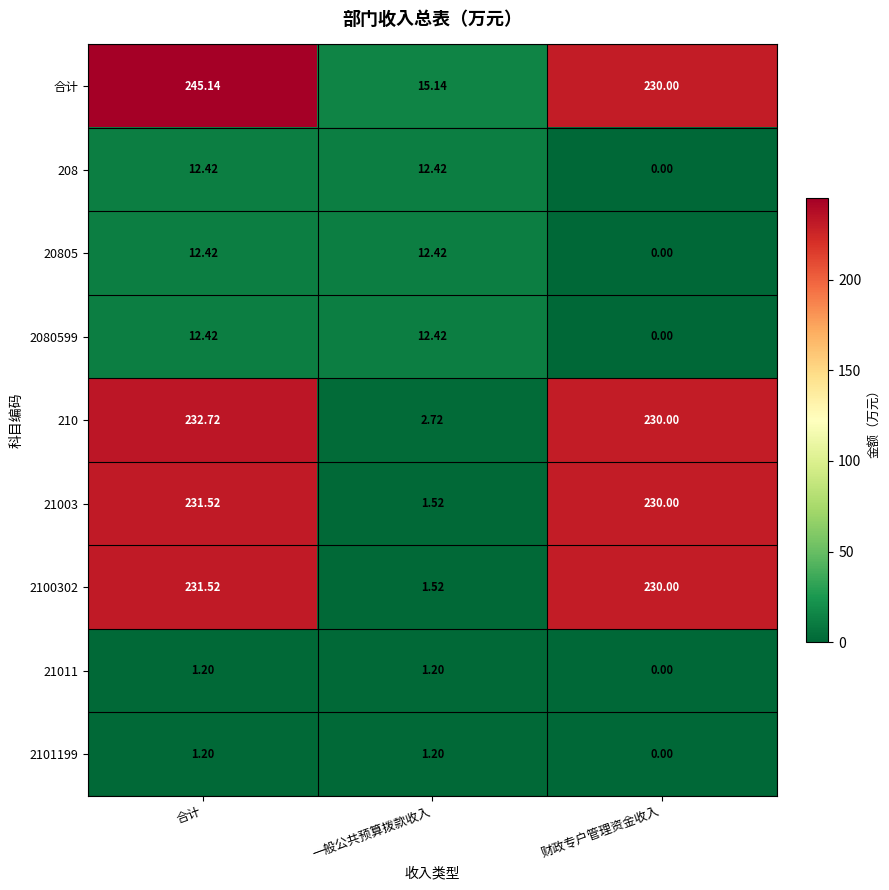

At which label does 合计 reach its minimum?

一般公共预算拨款收入